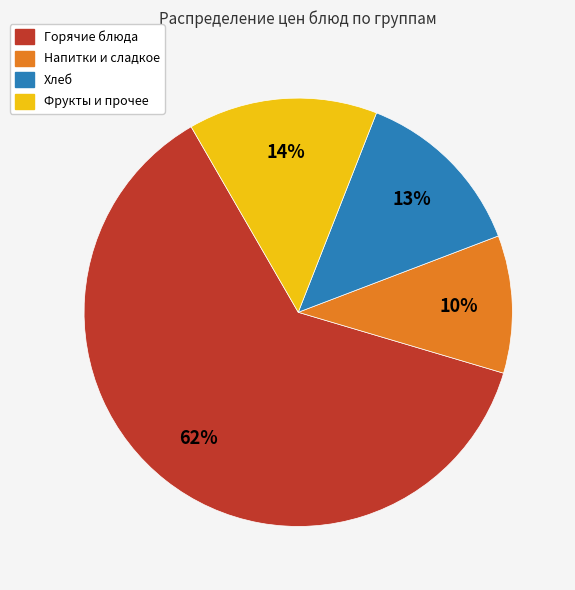

Is there any slice that represents more than half of the pie?

Yes